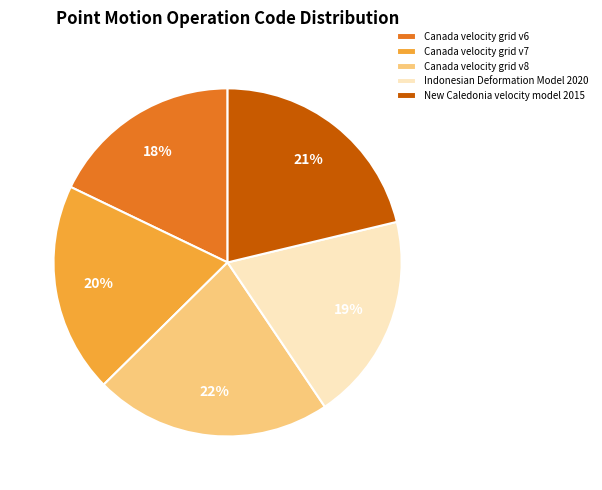

Between Canada velocity grid v6 and Indonesian Deformation Model 2020, which is larger?

Indonesian Deformation Model 2020